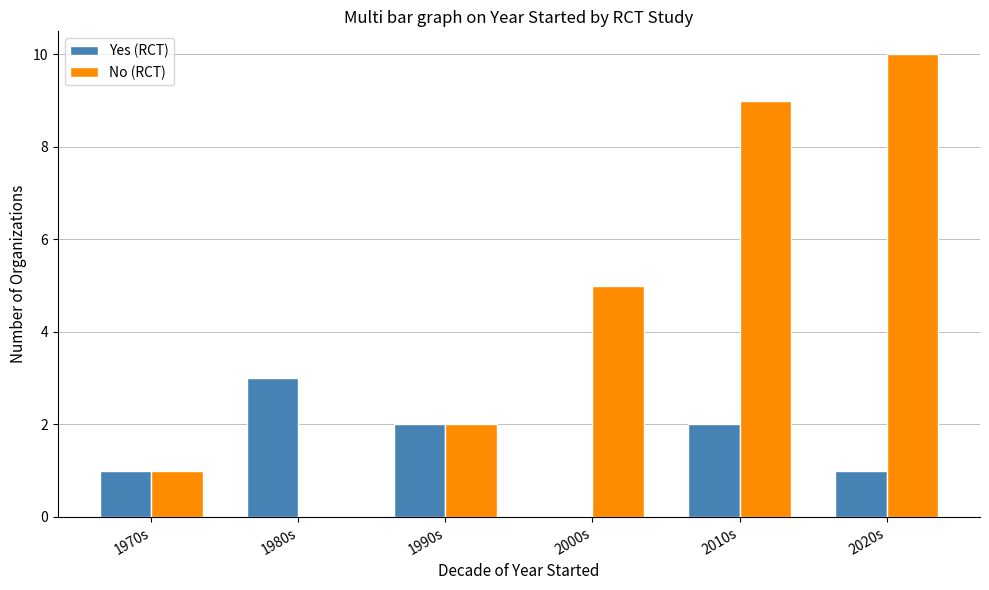

Reading right to left, extract all data points from this chart.

Yes (RCT): 1	2	0	2	3	1
No (RCT): 10	9	5	2	0	1